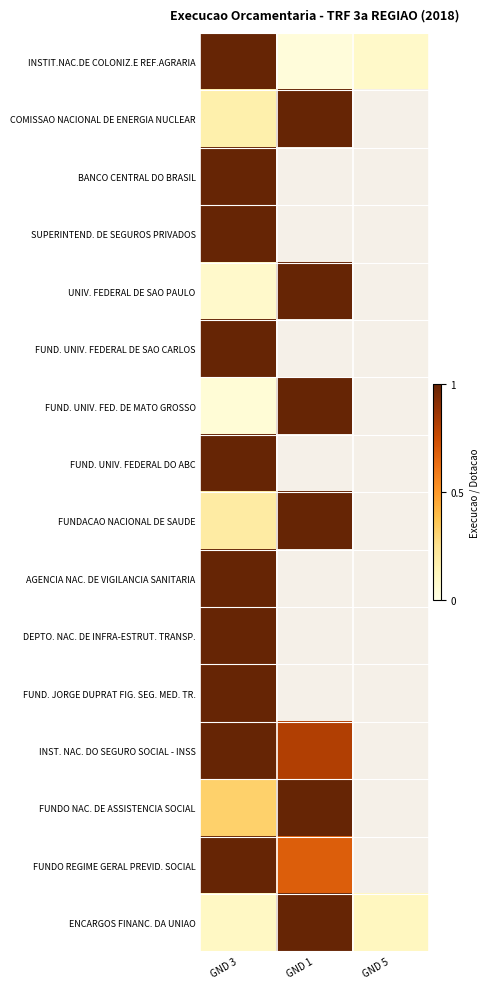

At how many categories does at least one series exceed 0?

3